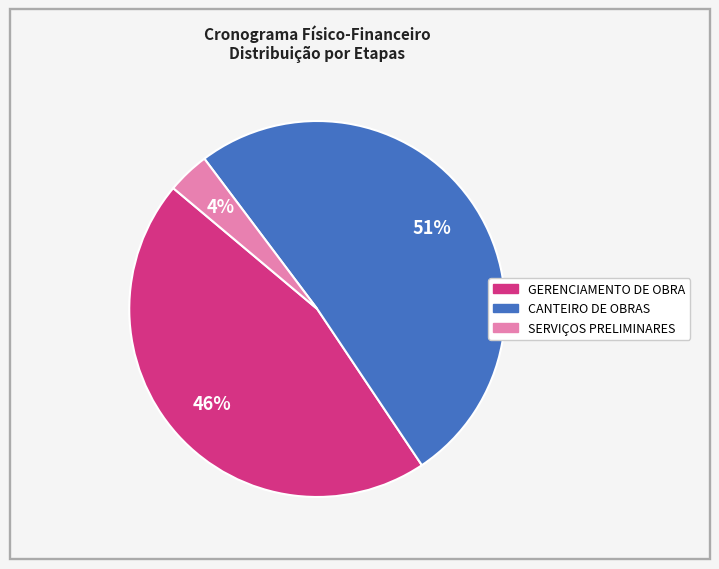

Rank the categories by value from lowest to highest.

SERVIÇOS PRELIMINARES, GERENCIAMENTO DE OBRA, CANTEIRO DE OBRAS